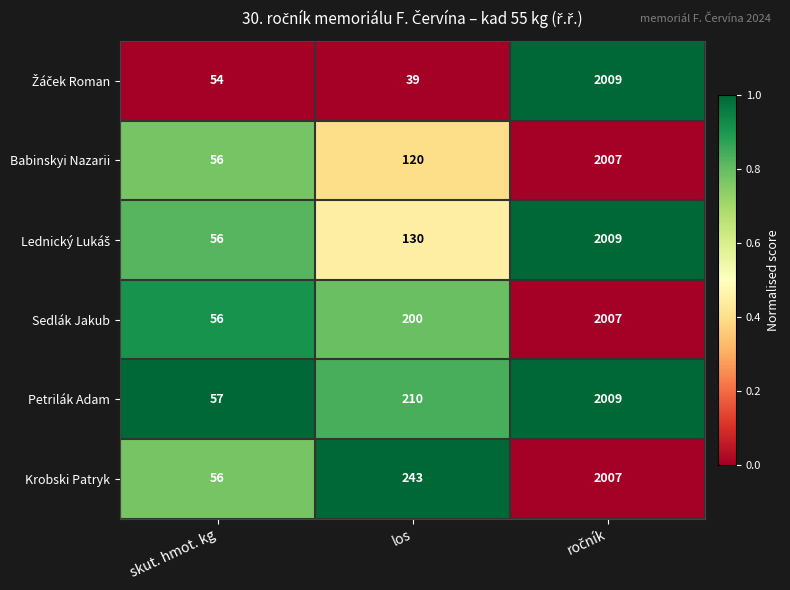

Count the number of categories in the chart.

3